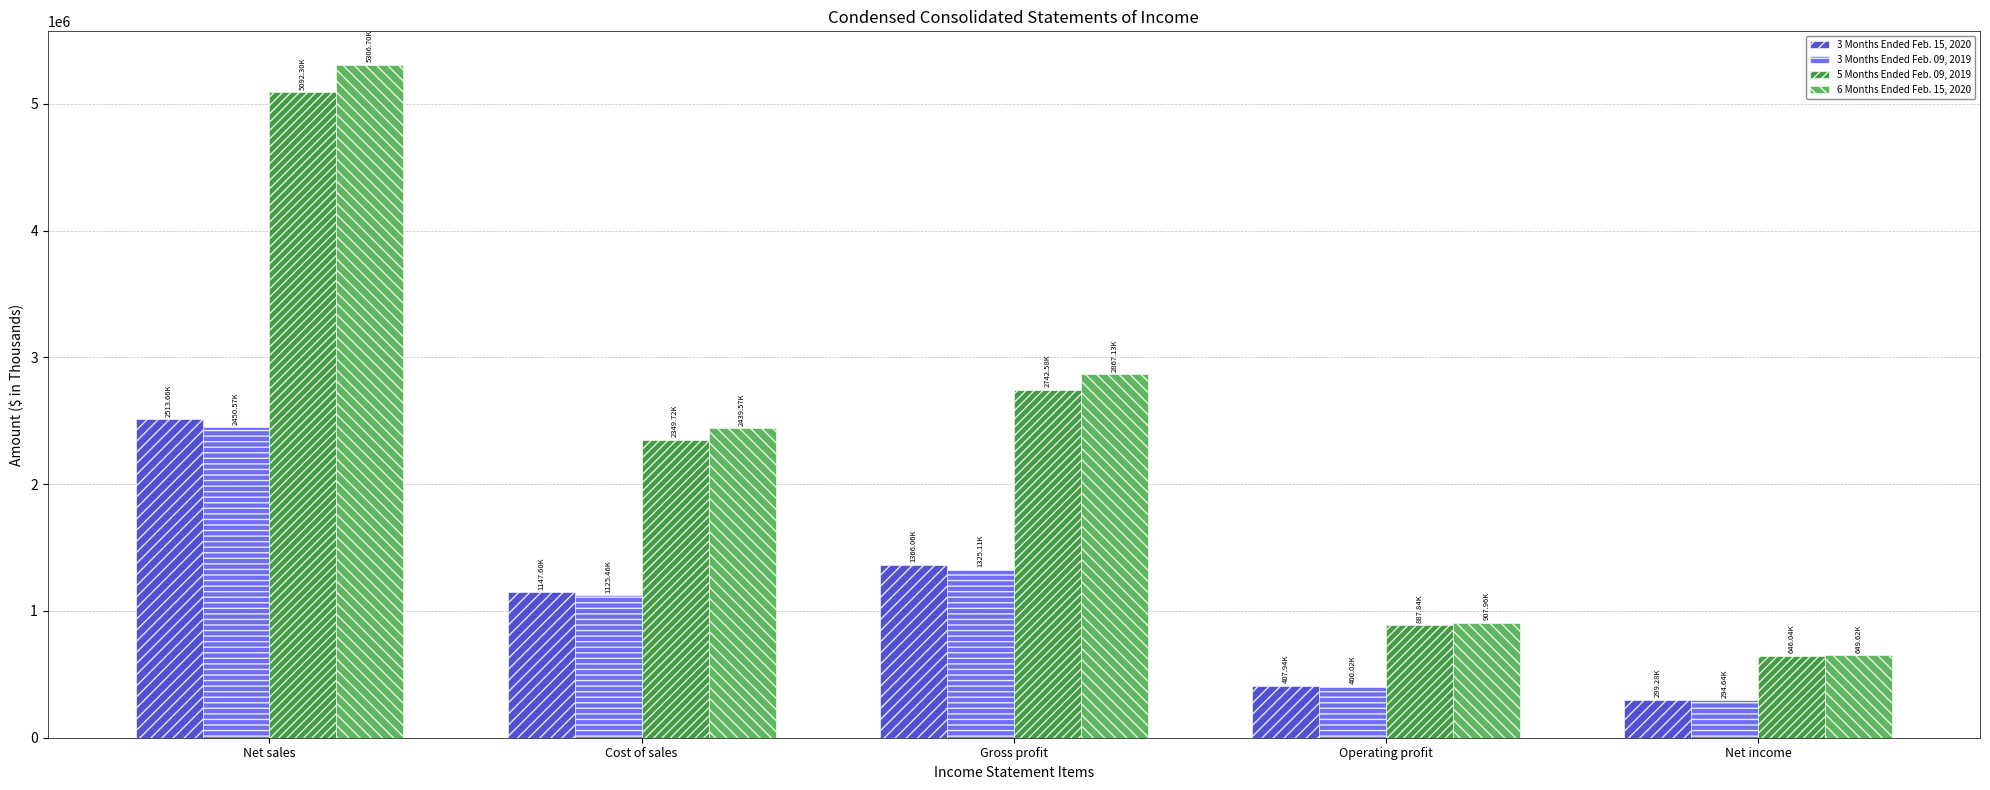

What is the difference between the maximum and minimum values in the 3 Months Ended Feb. 15, 2020 series?

2214381